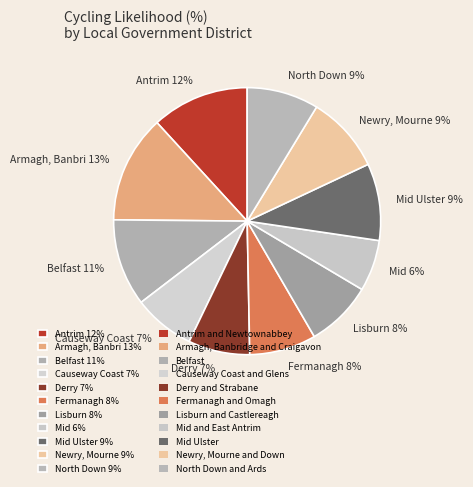

To the nearest percent, what portion does Armagh, Banbri 13% represent?

13%